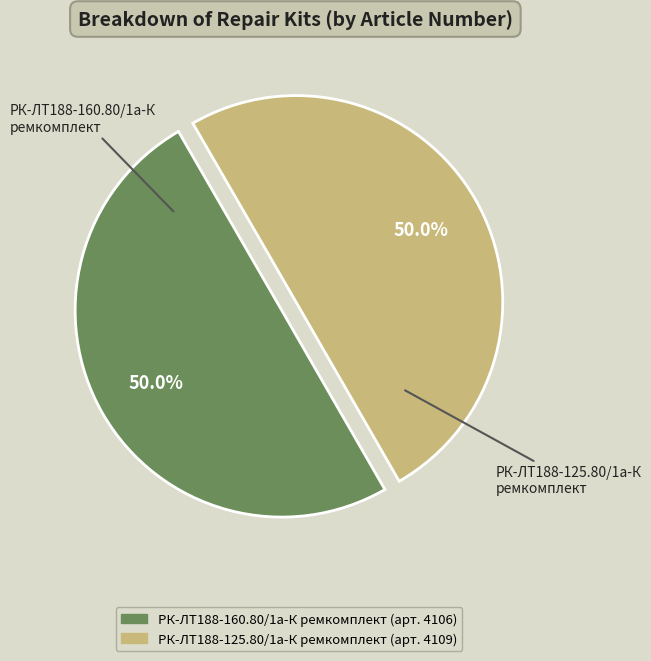

Is the sum of РК-ЛТ188-125.80/1а-К ремкомплект and РК-ЛТ188-160.80/1а-К ремкомплект greater than half?

Yes